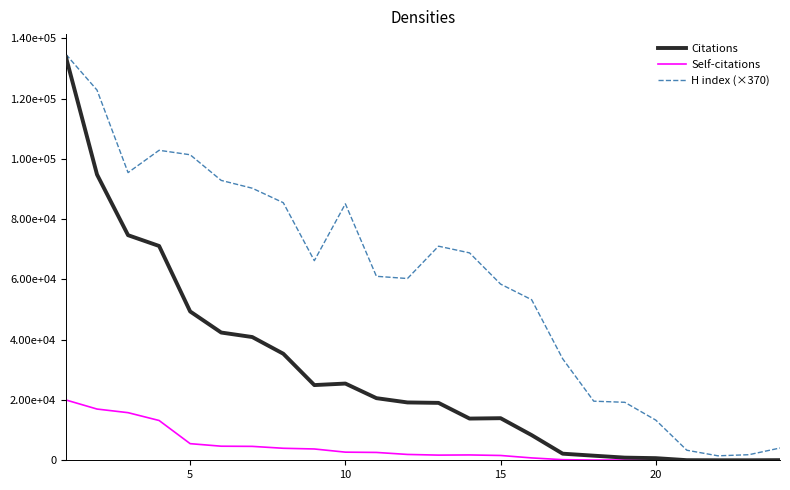

True or false: Self-citations and Citations intersect in this chart.

False